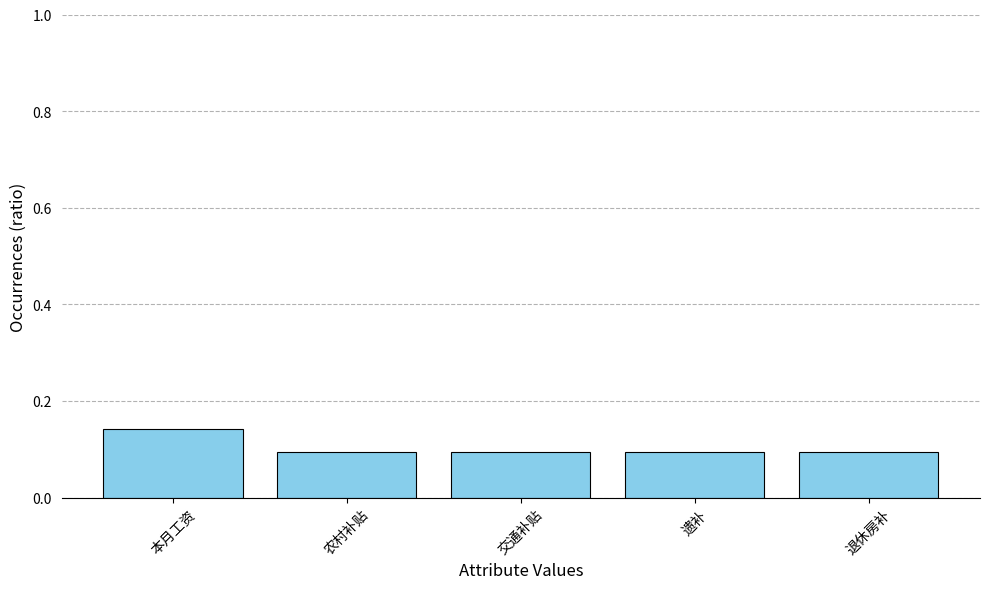

Count the values in the range 0 to 1.

5